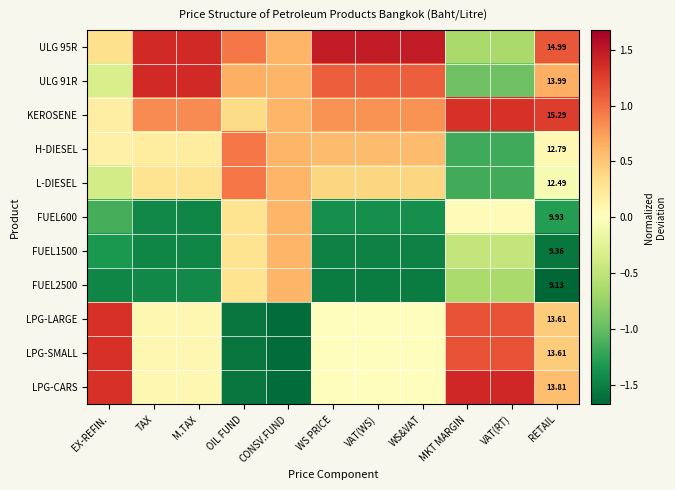

How many data points in FUEL1500 are less than -1?

7